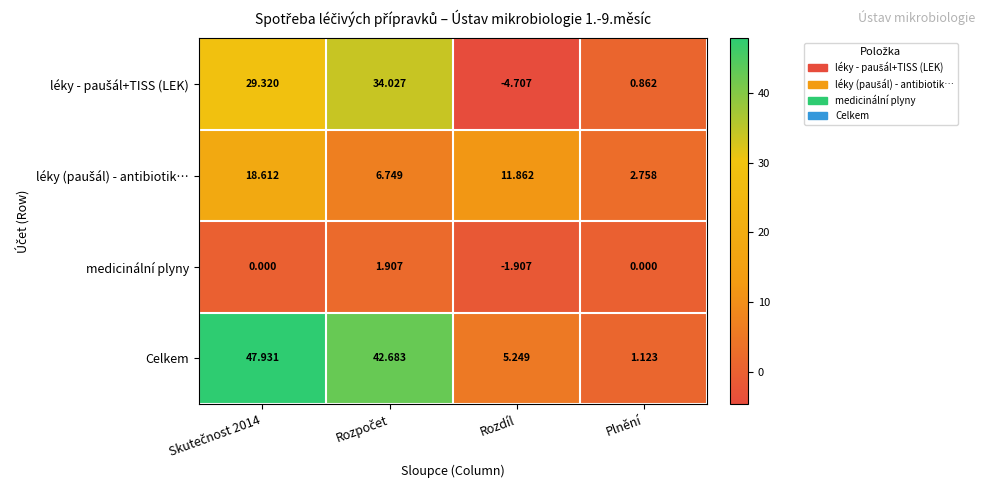

Which series has the largest range (max minus min)?

Celkem